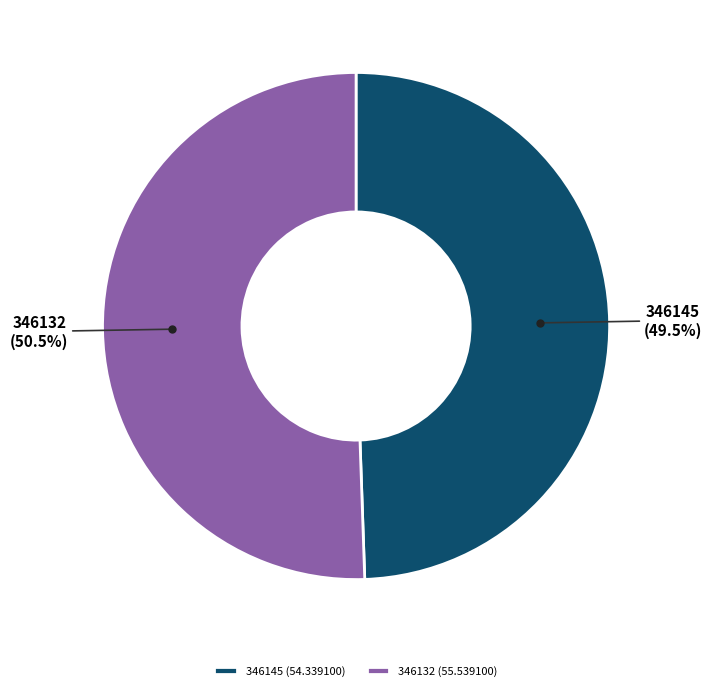

Which category accounts for the majority?

346132